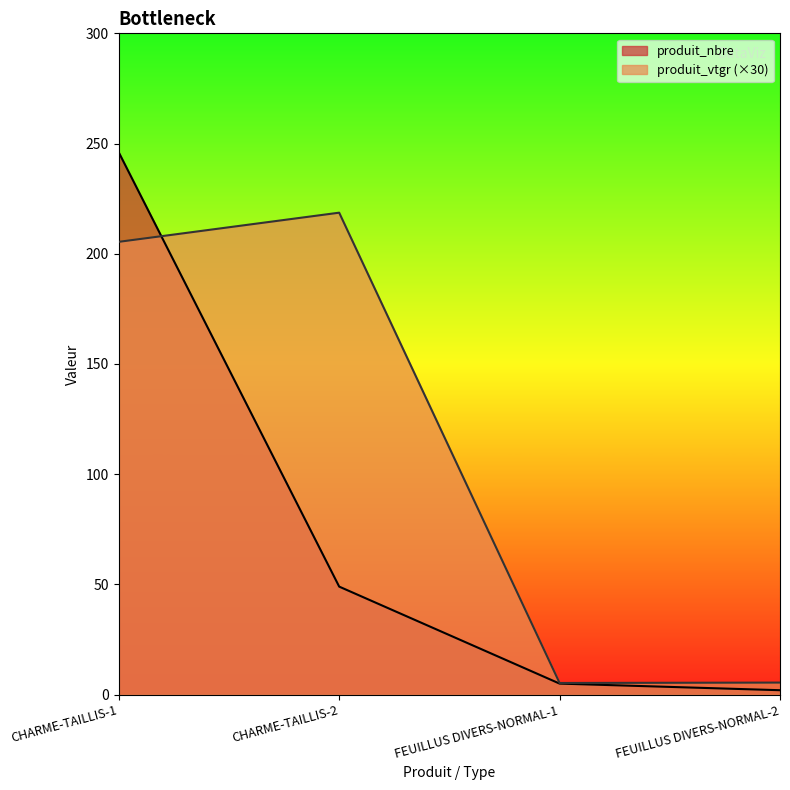

What is the sum of the produit_vtgr values at FEUILLUS DIVERS-NORMAL-2 and CHARME-TAILLIS-1?

210.9